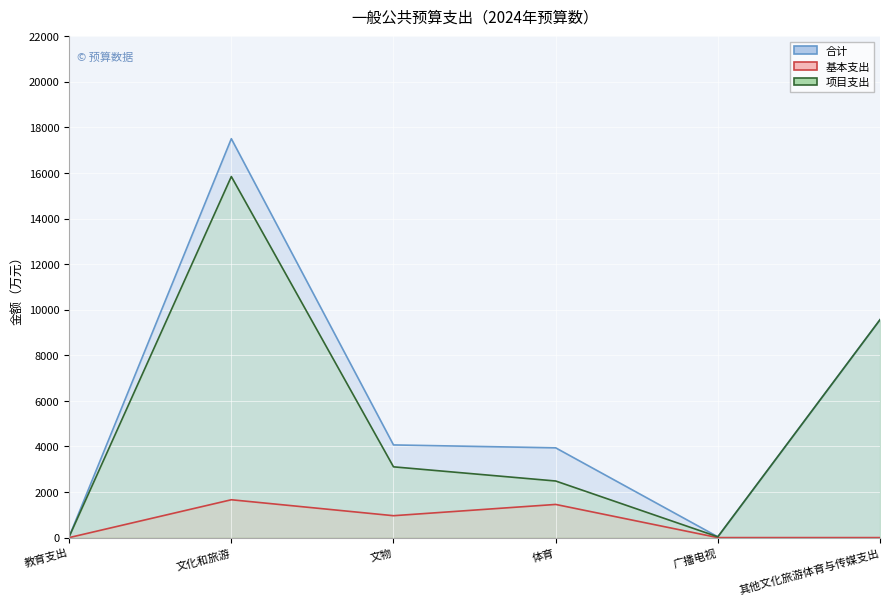

At 其他文化旅游体育与传媒支出, list the series in order from smallest to largest.

基本支出, 合计, 项目支出